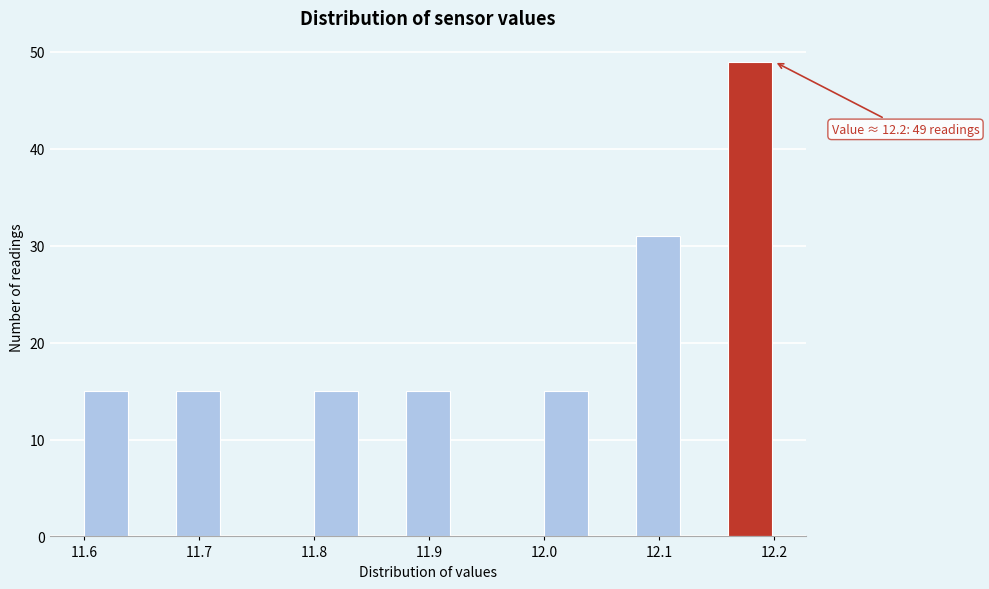

Which range on the x-axis has the tallest bar?

12.16 to 12.20